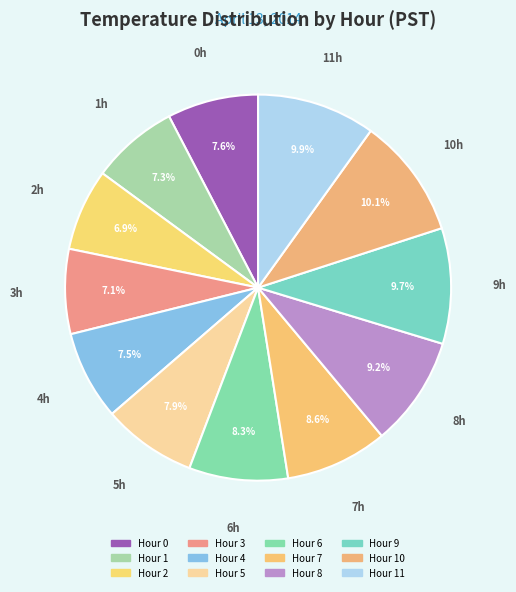

Rank the categories by value from highest to lowest.

Hour 10, Hour 11, Hour 9, Hour 8, Hour 7, Hour 6, Hour 5, Hour 0, Hour 4, Hour 1, Hour 3, Hour 2